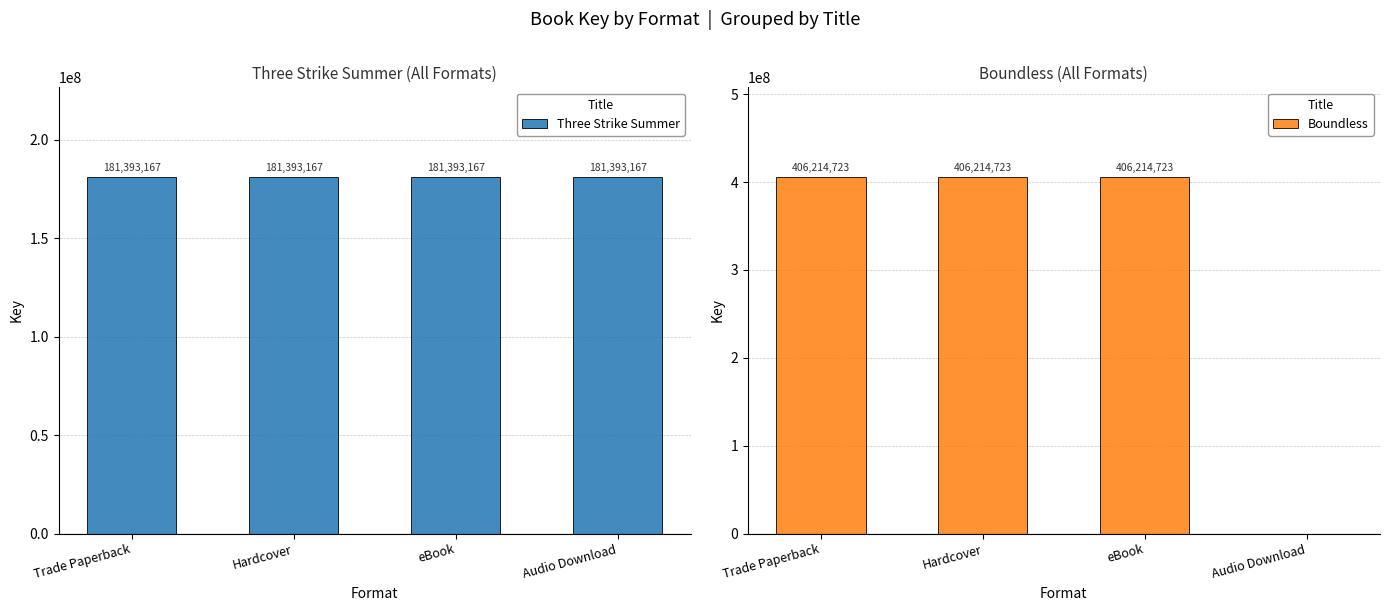

Does the chart contain stacked bars?

No